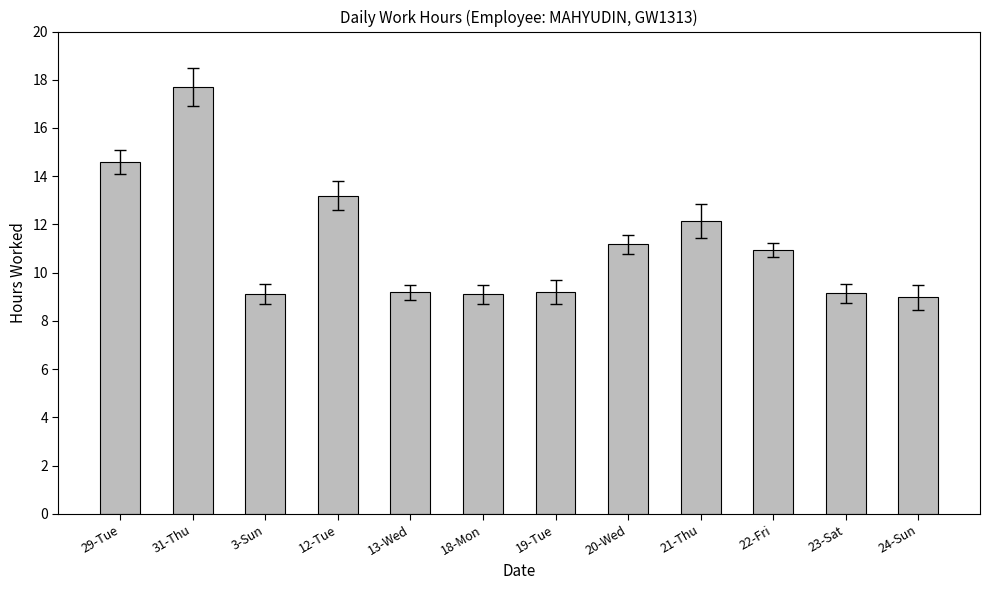

What is the greatest value displayed?

17.7